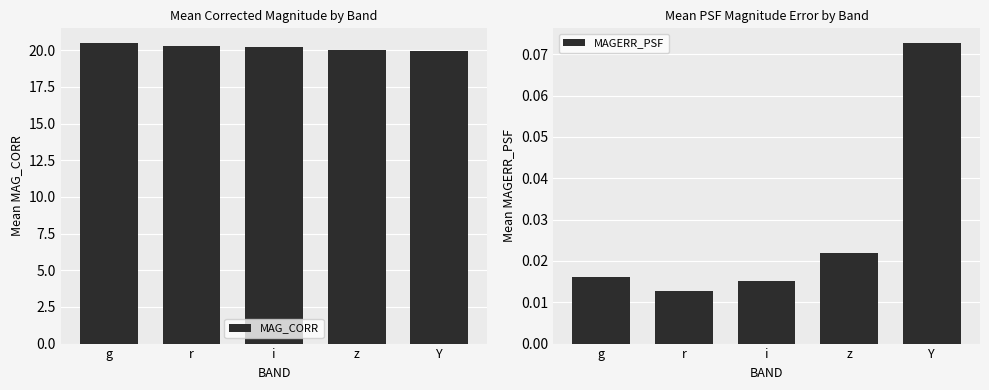

What is the sum of the MAGERR_PSF values at Y and g?

0.1